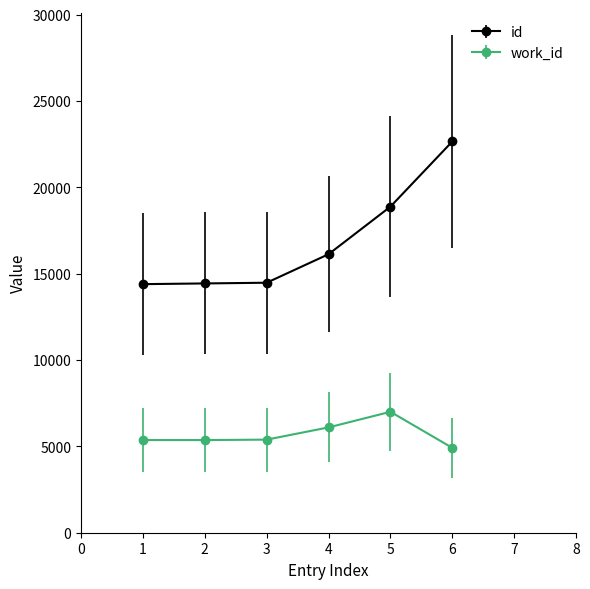

At how many categories does at least one series exceed 21449?

1